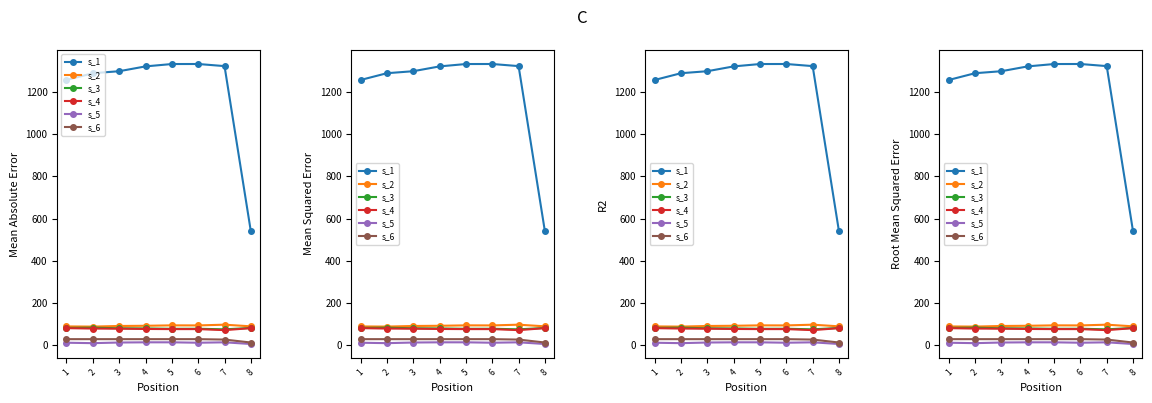

Where is the first local maximum for Best Lap?

7